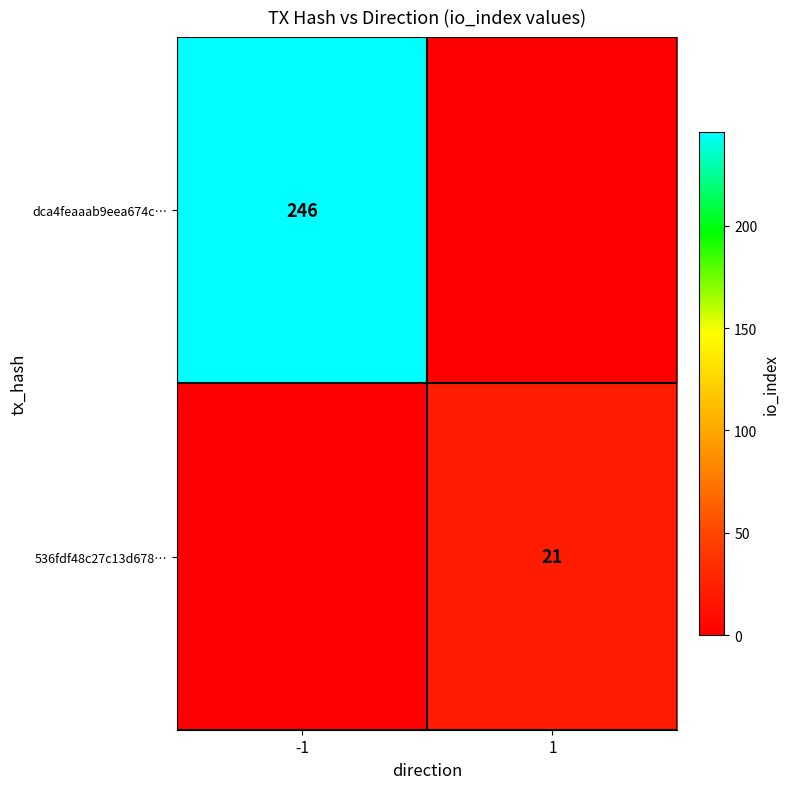

At how many categories does at least one series exceed 225?

1